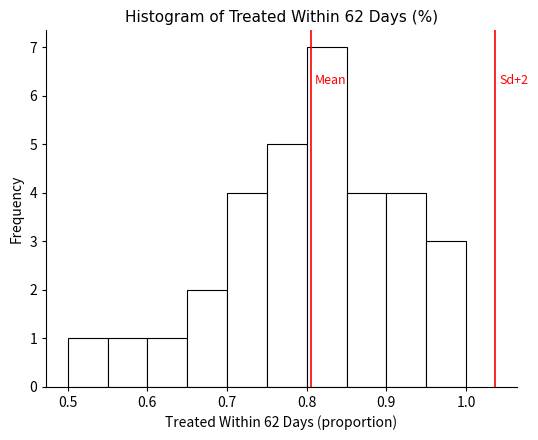

Over which range of the x-axis is the bar tallest?

0.80 to 0.85